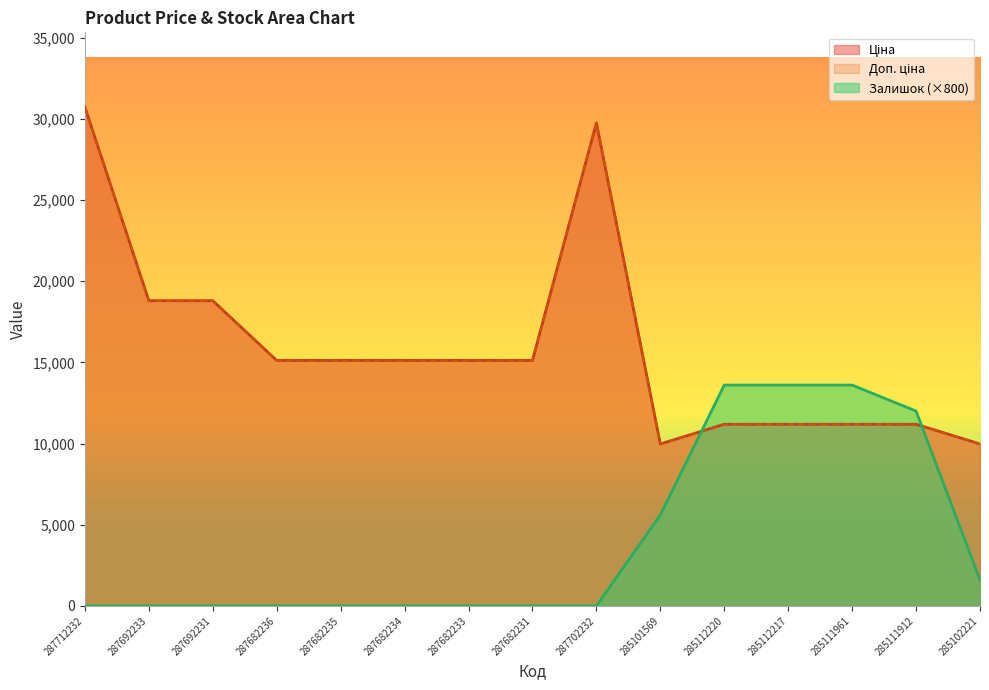

True or false: Доп. ціна and Ціна intersect in this chart.

False